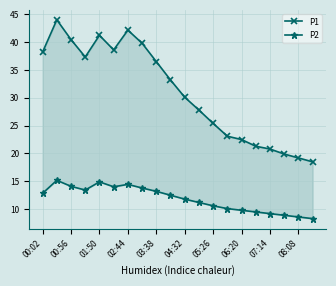

At how many categories does at least one series exceed 31?

10